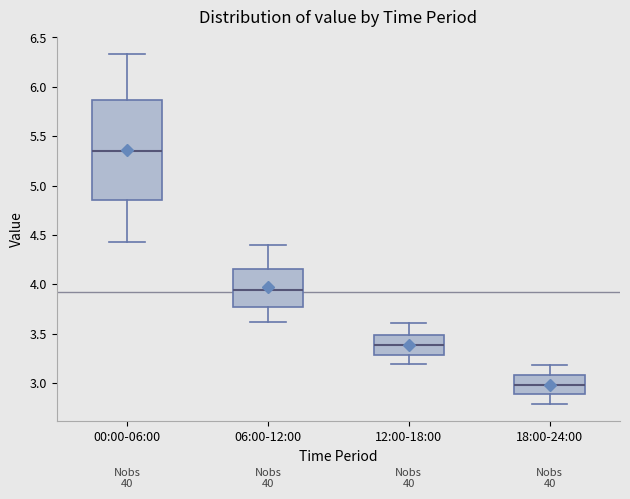

Where does the upper whisker of the box for 18:00-24:00 end on the y-axis? The values are not printed on the chart, so give them approximately, as read against the axis.

3.20